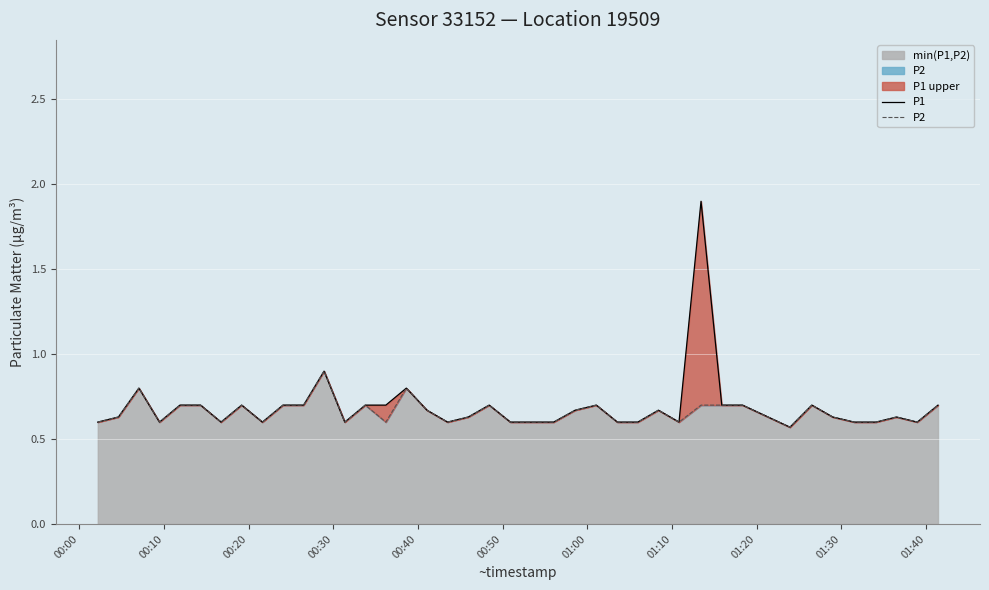

True or false: P2 has more than 0 interior local peaks.

True